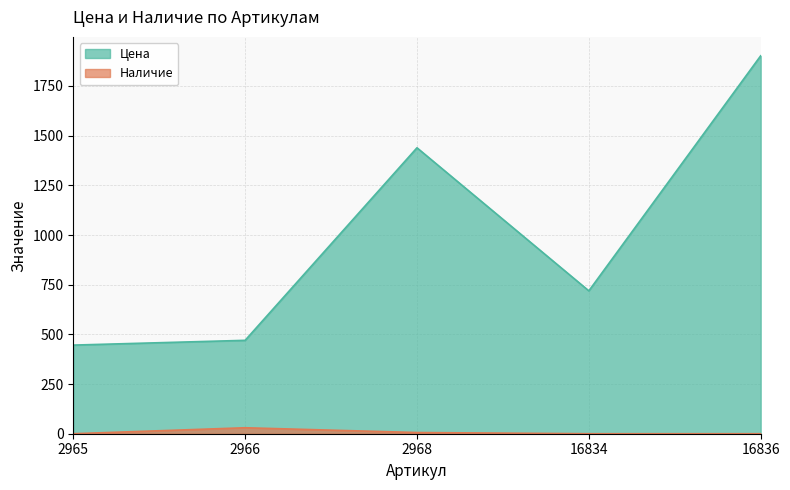

At which label is Наличие closest to 15?

2968